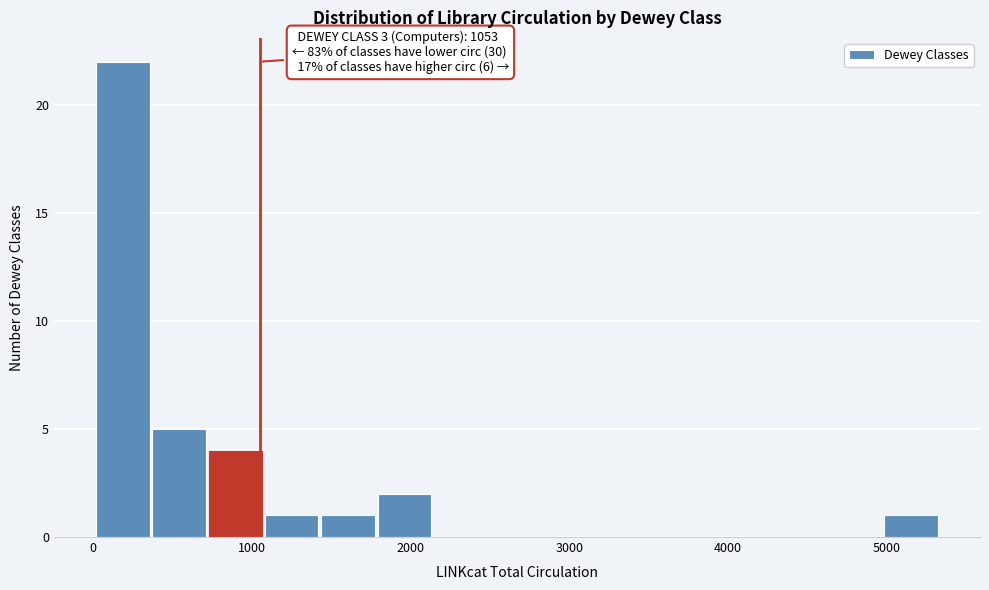

Read against the x-axis, roughly where is the centre of the tallest bar?

200